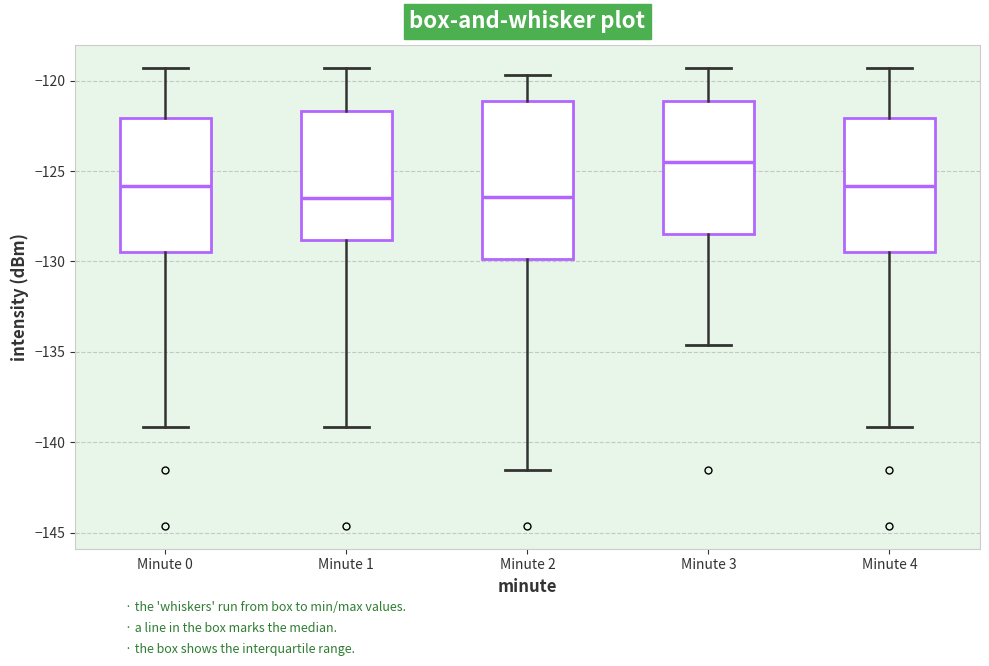

Where is the upper edge of the box for Minute 3 on the y-axis? The values are not printed on the chart, so give them approximately, as read against the axis.

-121.0